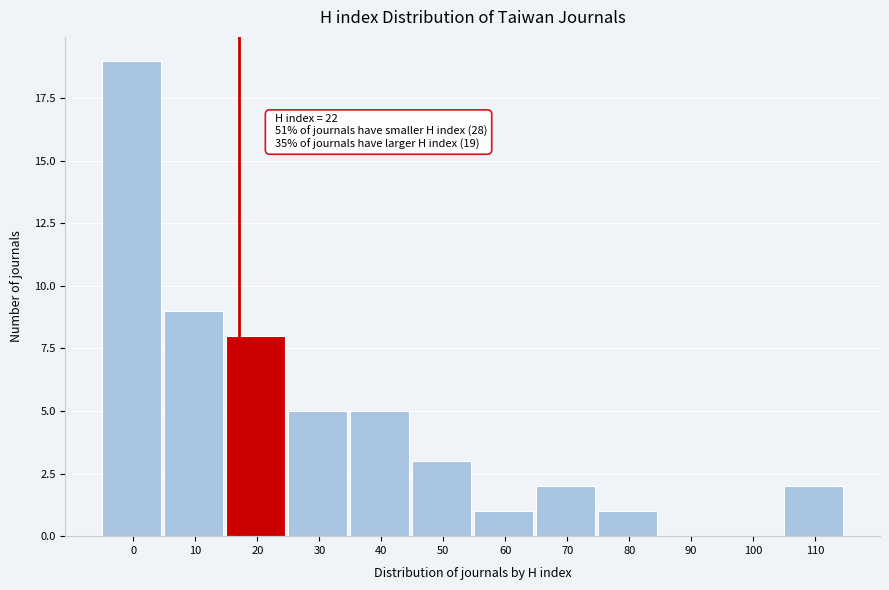

Reading left to right, extract all data points from this chart.

0=19	10=9	20=8	30=5	40=5	50=3	60=1	70=2	80=1	90=0	100=0	110=2